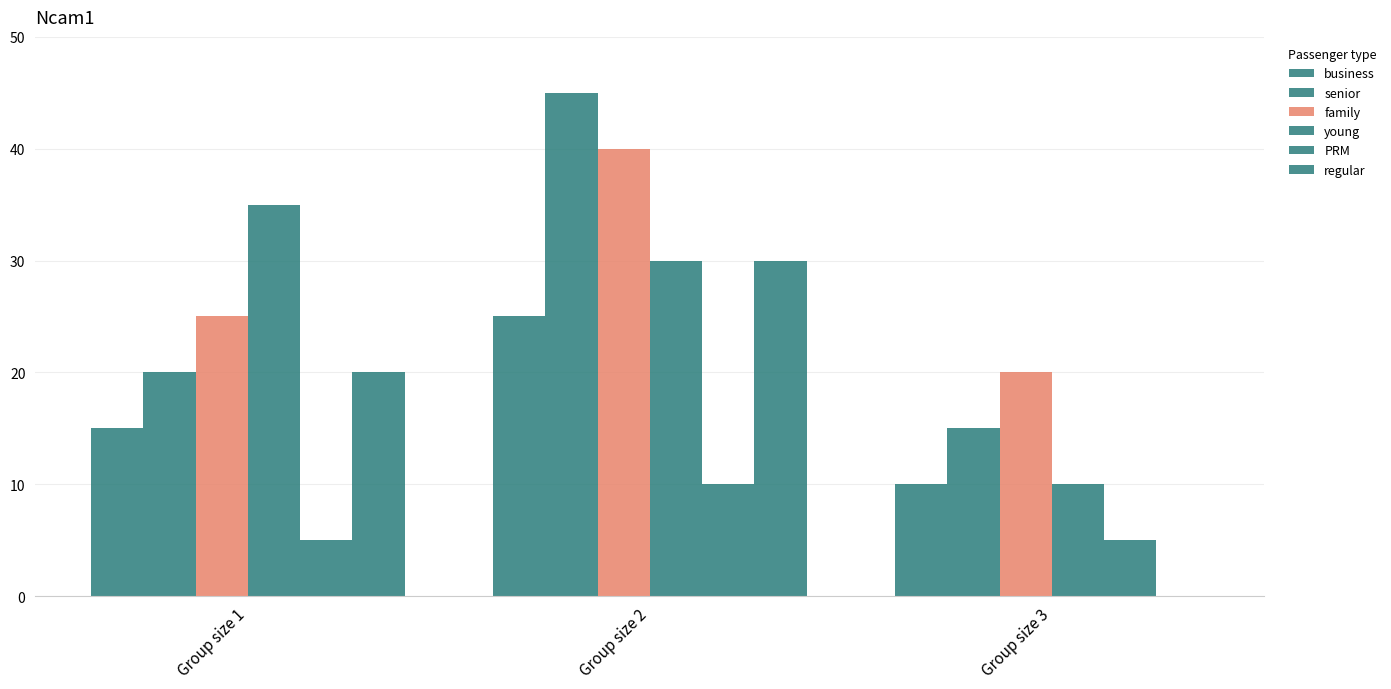

What is the maximum value for business?

25